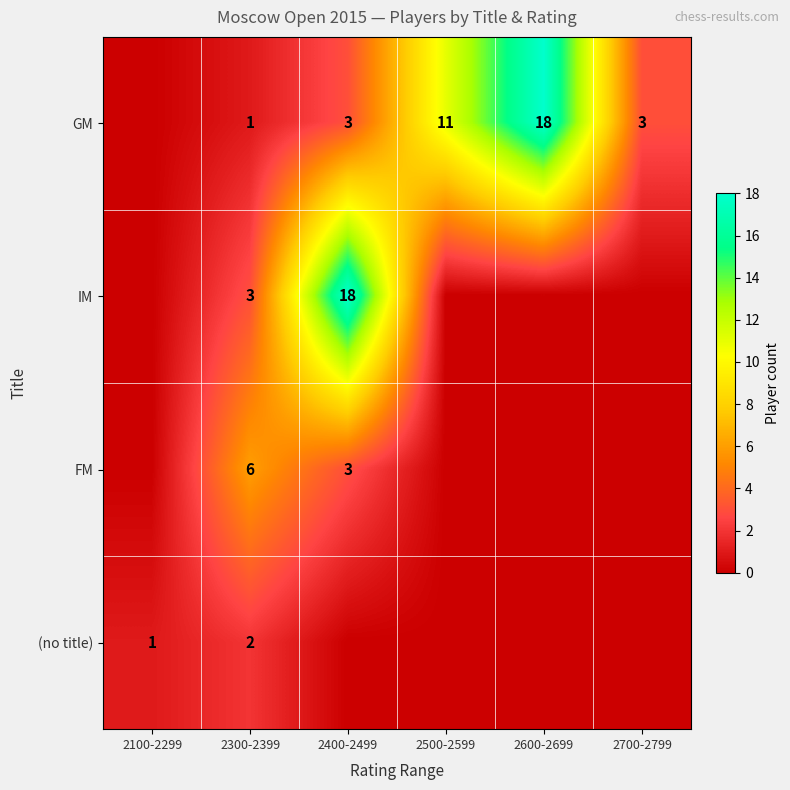

The value of (no title) at 2300-2399 is 2. True or false?

True